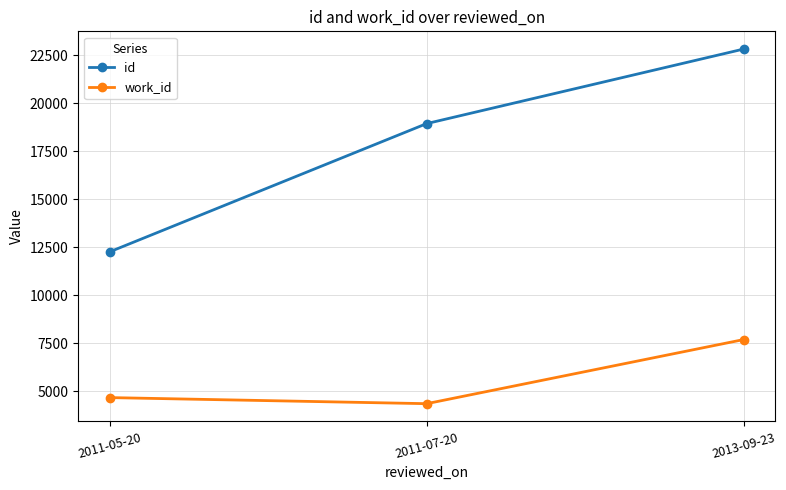

How many lines are shown in the chart?

2